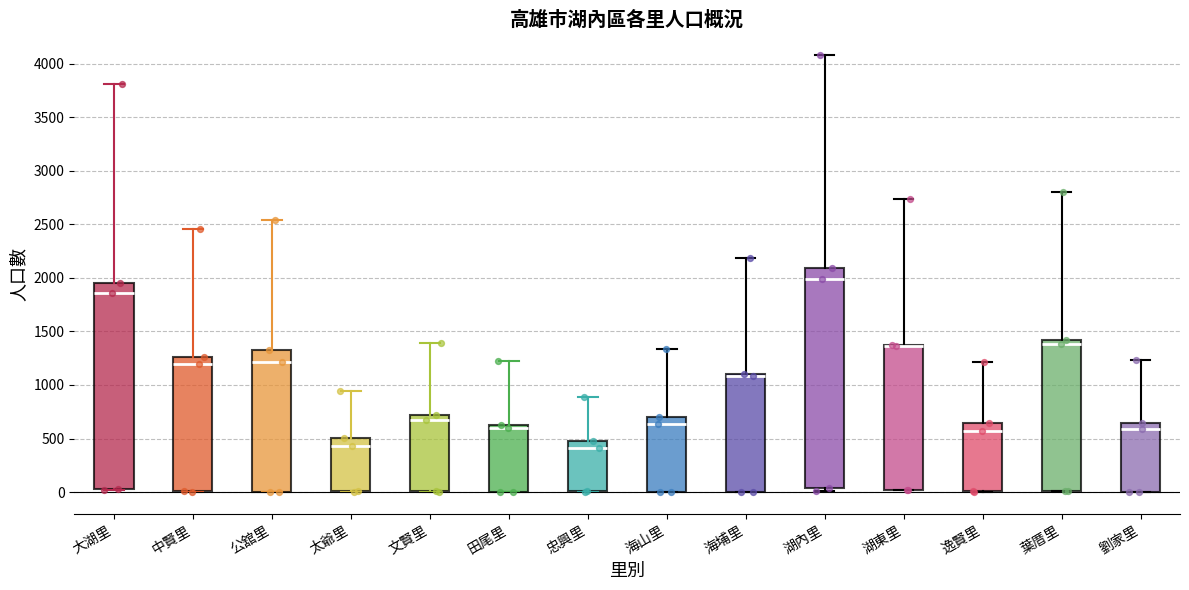

Where does the median line of the box for 忠興里 sit on the y-axis? The values are not printed on the chart, so give them approximately, as read against the axis.

400